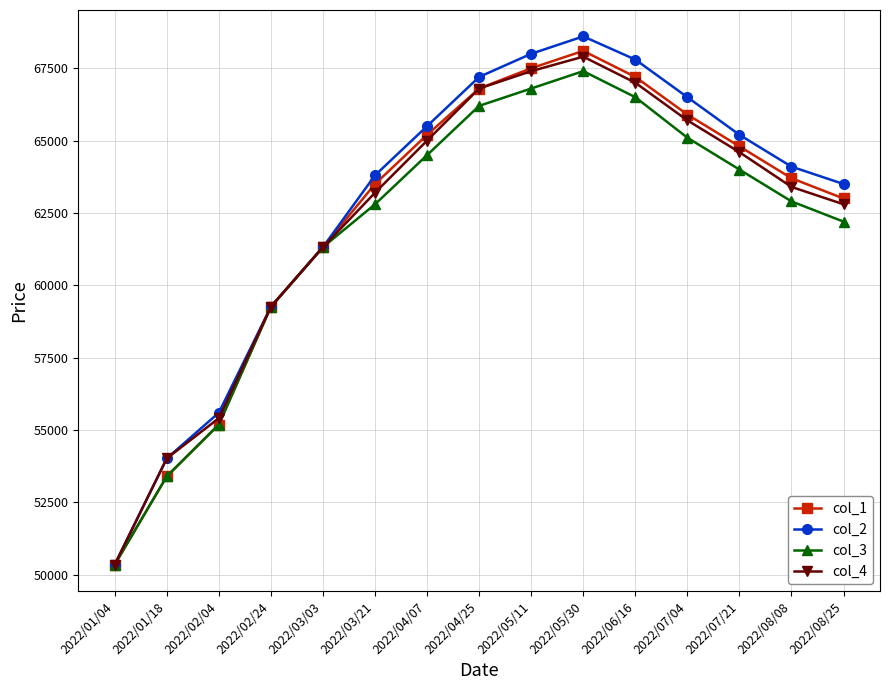

Does the chart display data point markers on the line(s)?

Yes